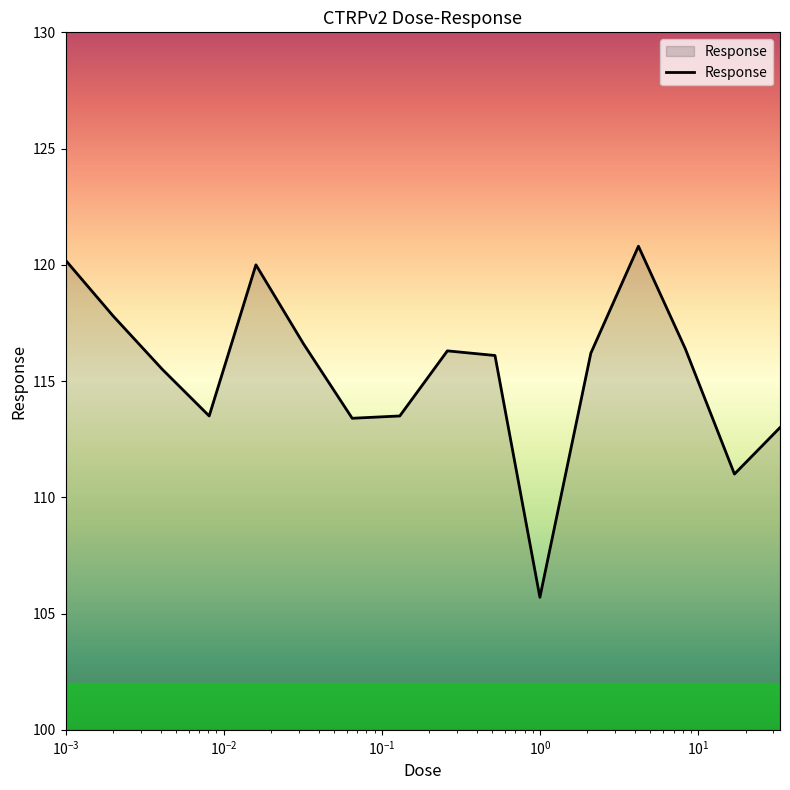

What is the smallest value displayed?

105.7